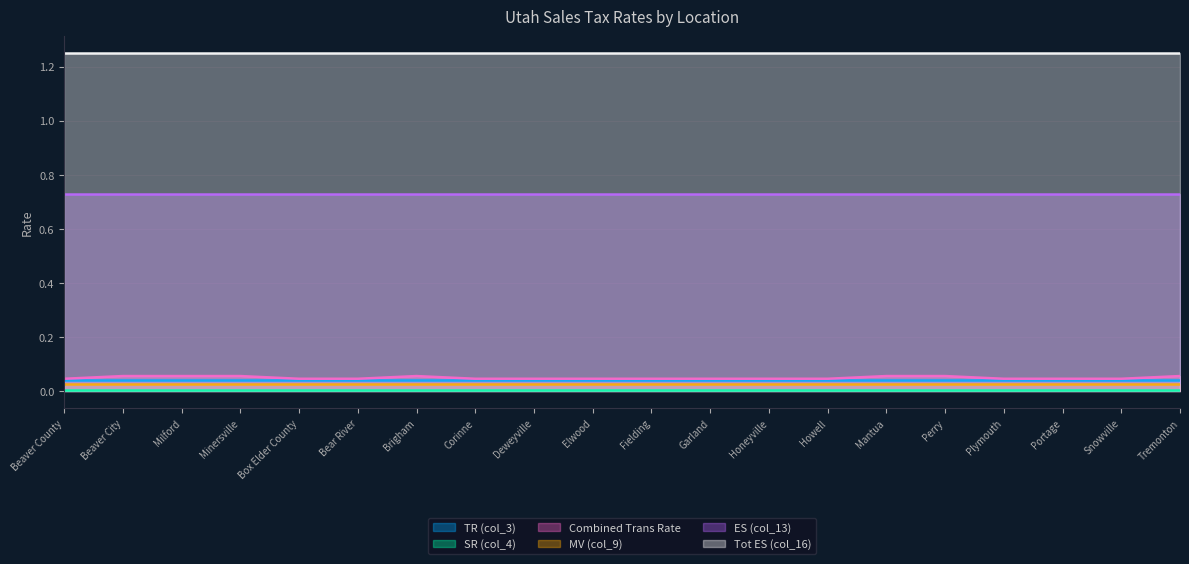

True or false: TR (col_3) has more than 2 points higher than both neighbors.

False